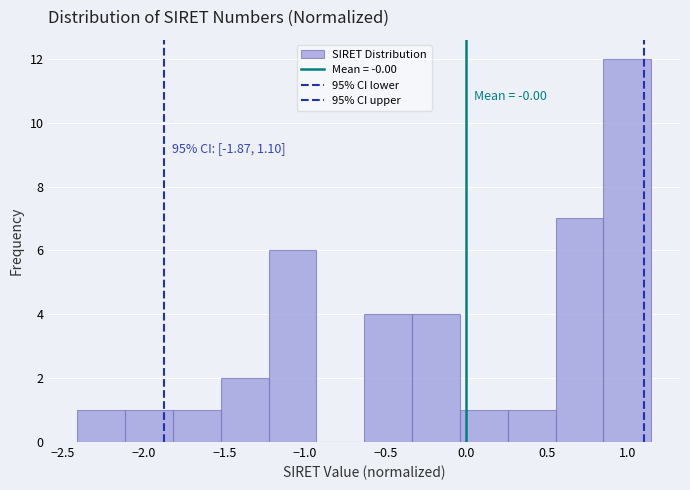

Which range on the x-axis has the tallest bar?

0.85 to 1.15